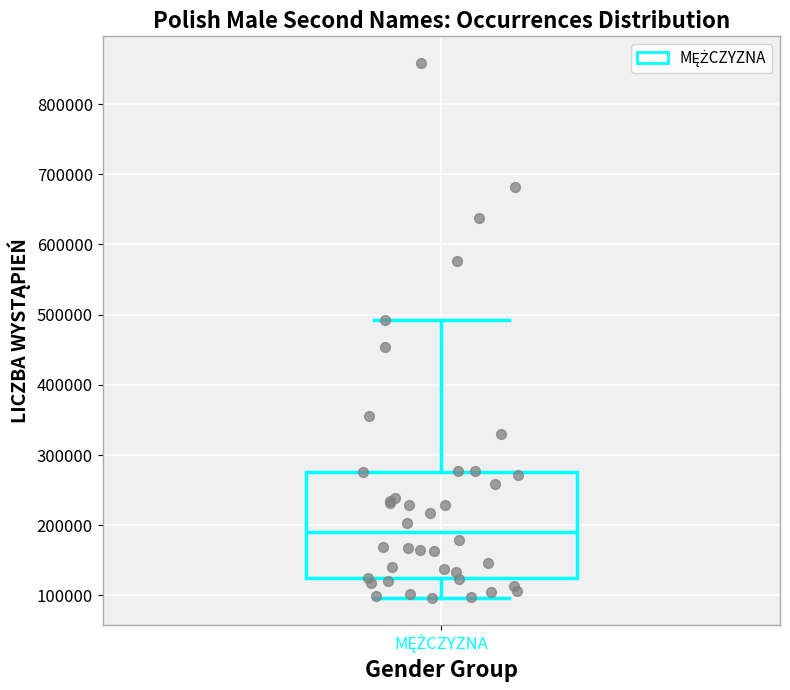

Where does the upper whisker of the box for MĘŻCZYZNA end on the y-axis? The values are not printed on the chart, so give them approximately, as read against the axis.

490000